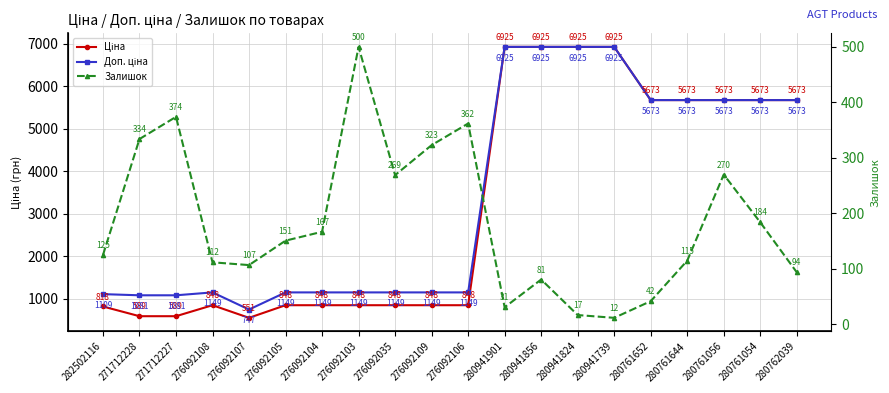

Is this an area chart (filled region under the line)?

No